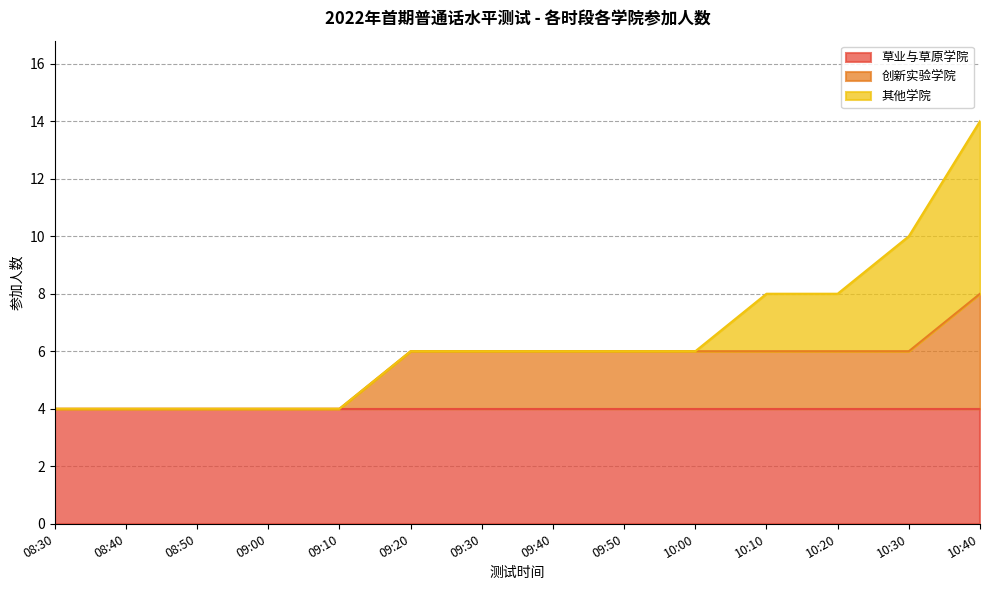

What position from the right is 08:50?

12